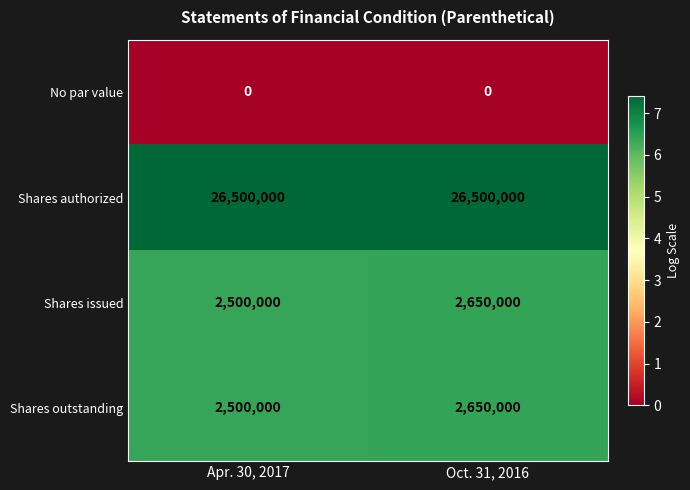

What is the minimum value for Shares authorized?

26500000